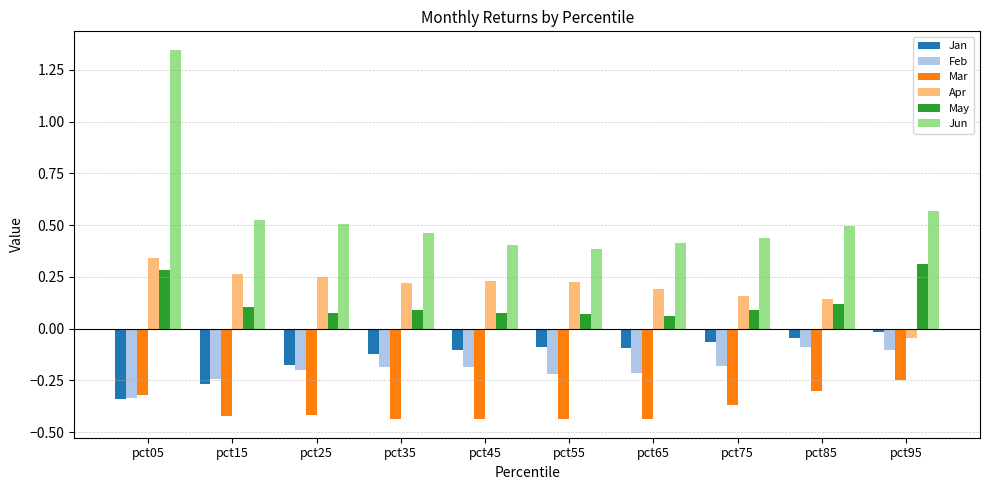

How many data points does each series have?

10